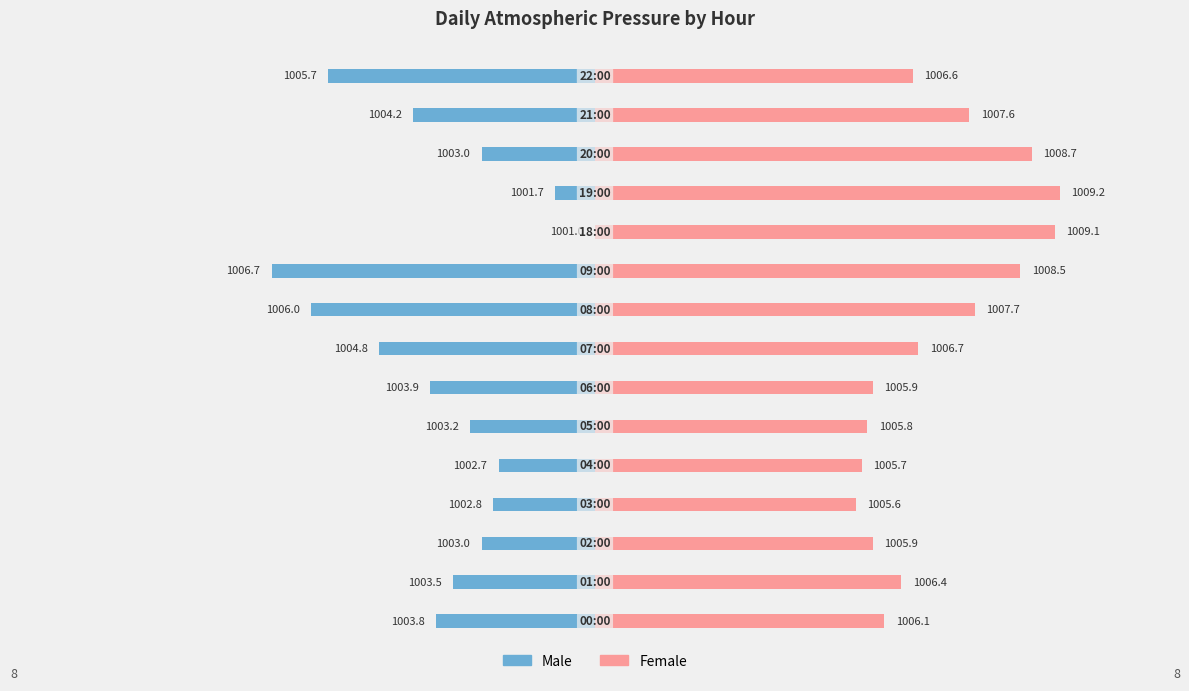

How many bars are there in each group?

2